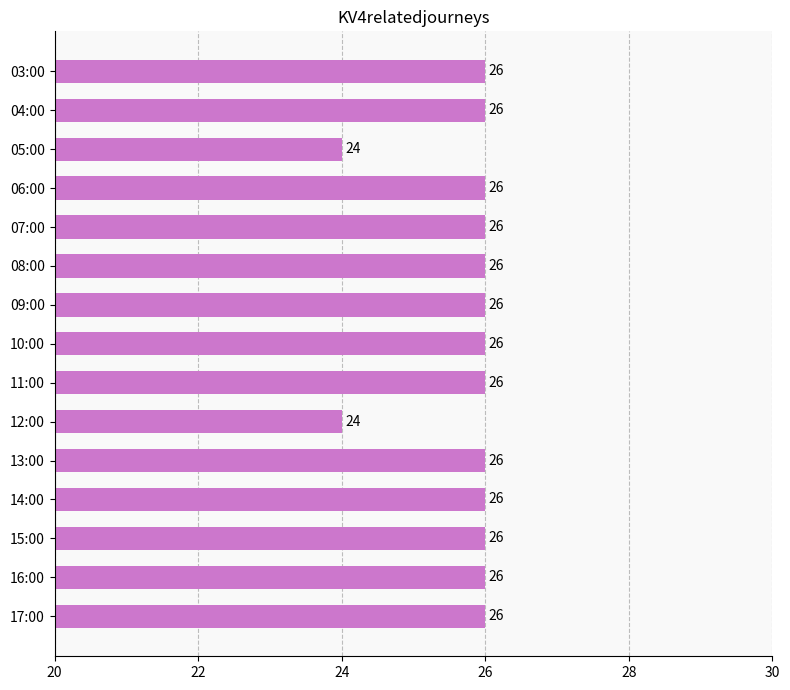

What is the smallest value displayed?

24